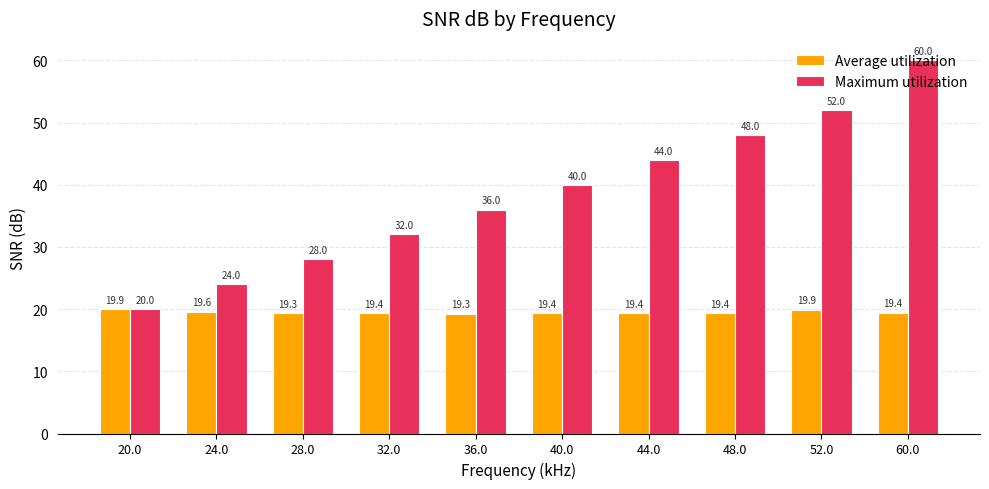

The value of Maximum utilization at 32.0 is 32.0. True or false?

True